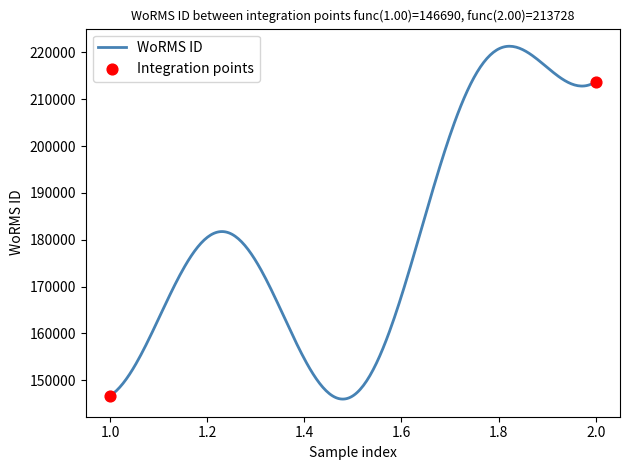

What is the difference between the maximum and minimum values?

75305.2